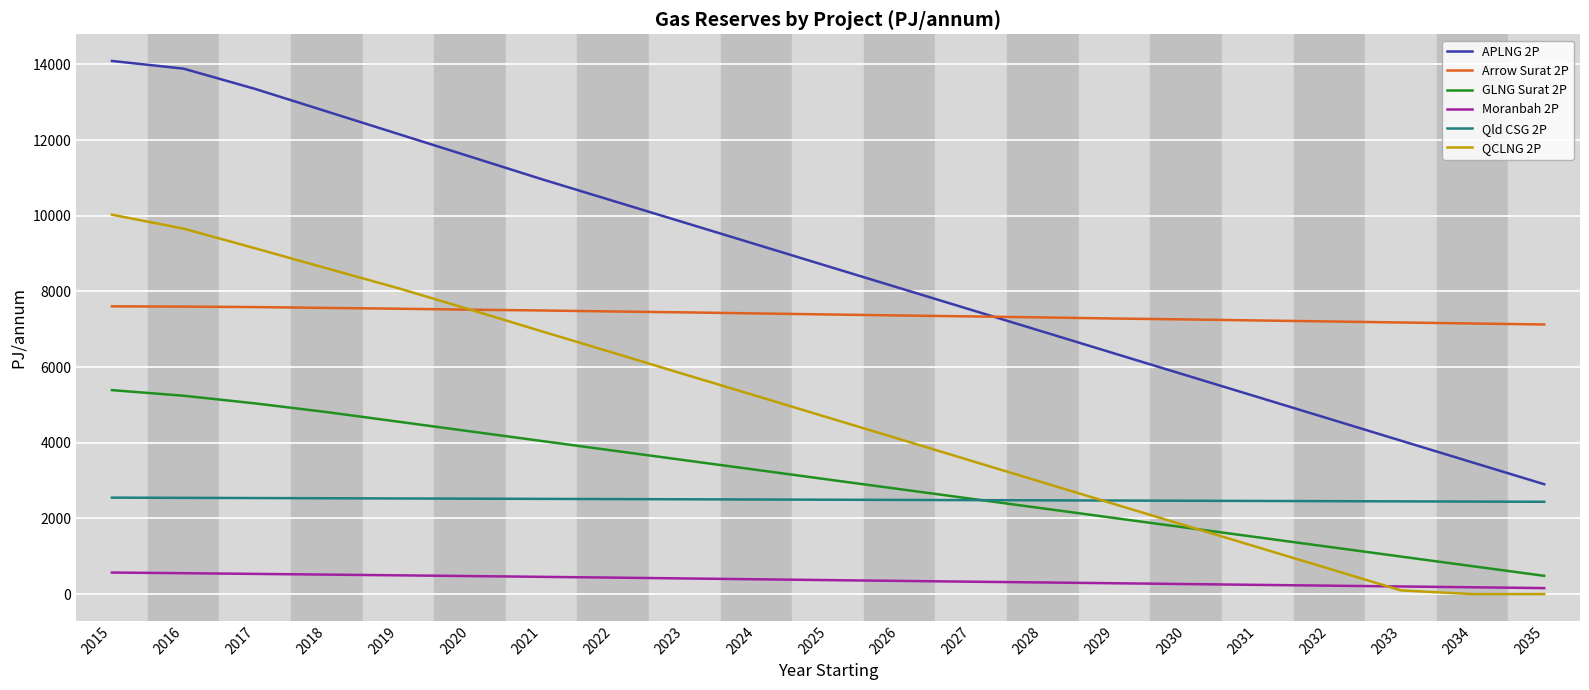

Rank the series by their maximum value, from lowest to highest.

Moranbah 2P, Qld CSG 2P, GLNG Surat 2P, Arrow Surat 2P, QCLNG 2P, APLNG 2P